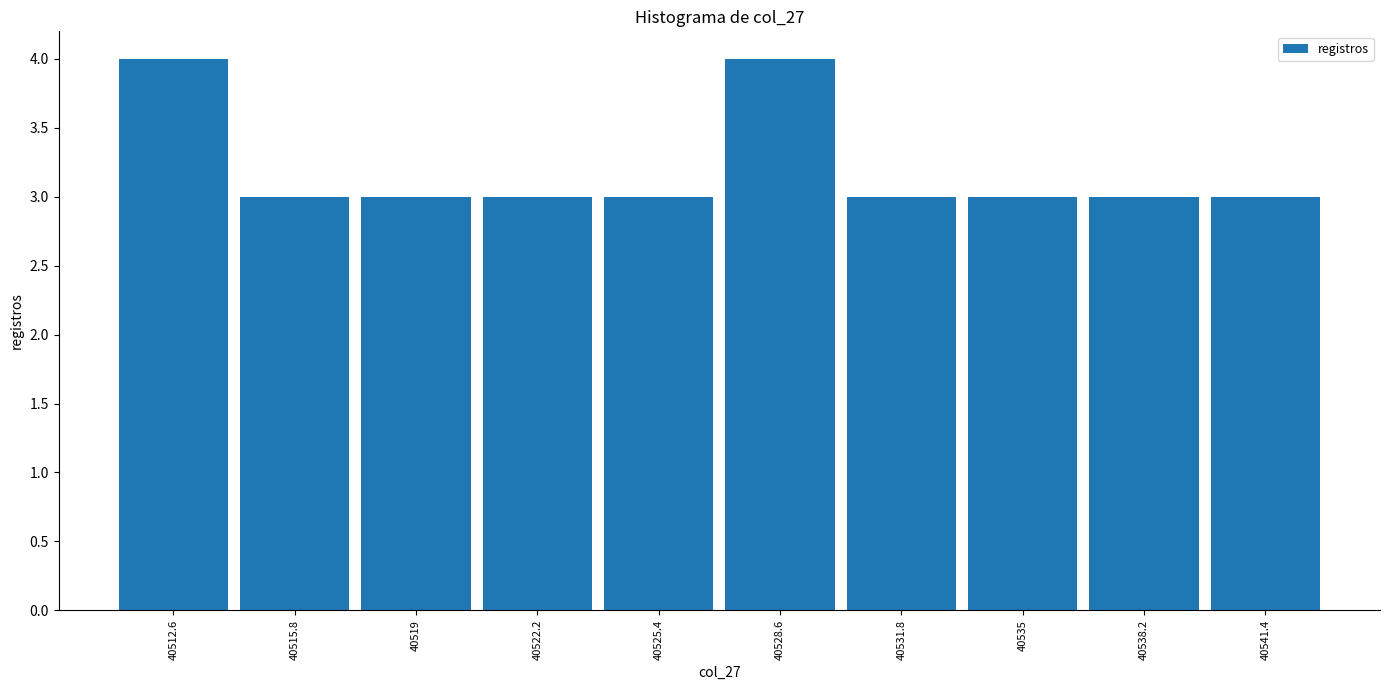

How tall is the bar that spans 40539.8 to 40543.0 on the x-axis? Neither the bar edges nor the heights are printed on the chart, so give them approximately, as read against the axes.

3